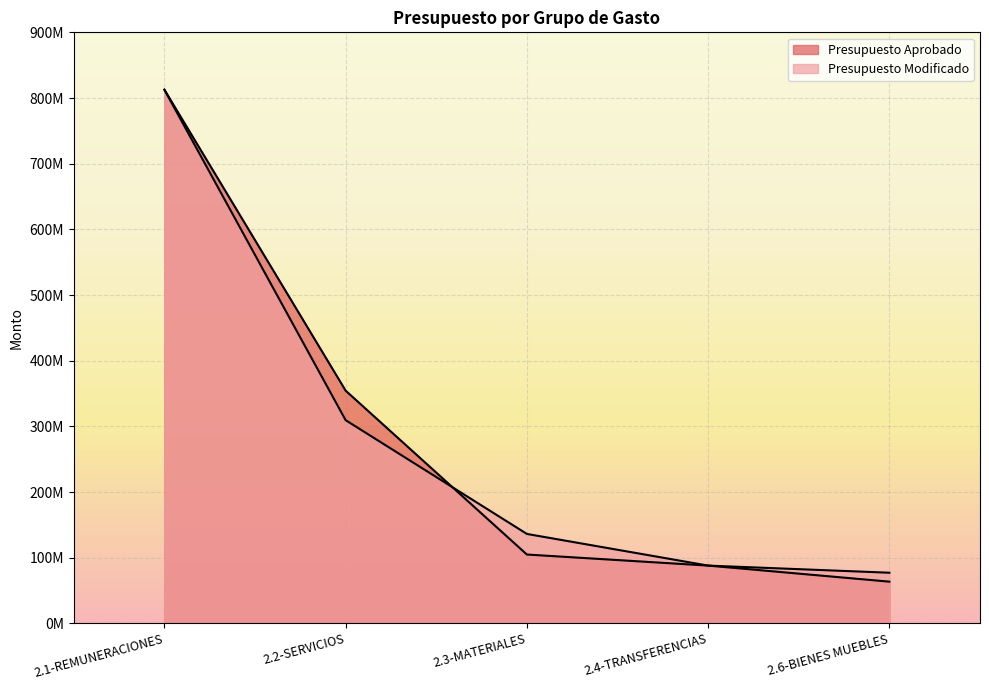

What is the value of the Presupuesto Aprobado point at the 4th from the left?

87958687